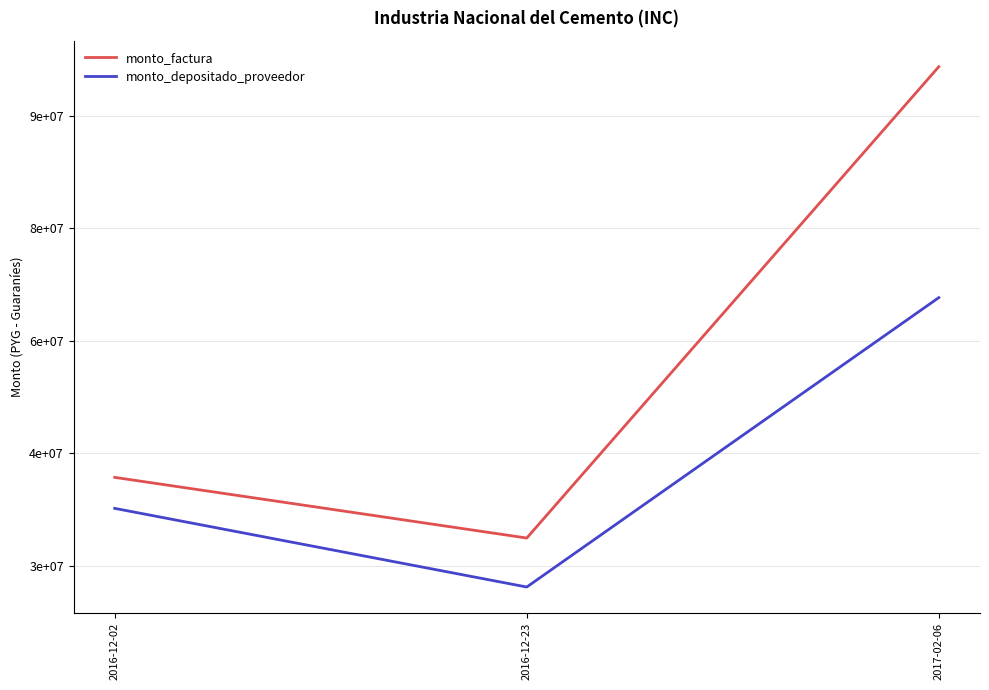

What value does the monto_depositado_proveedor series have at 2017-02-06?

65762415